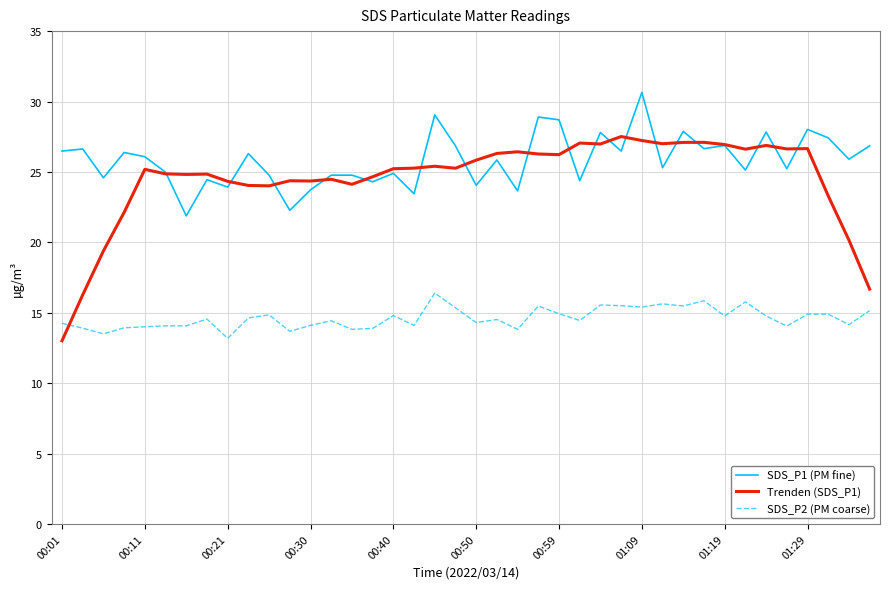

True or false: SDS_P1 (PM fine) and SDS_P2 (PM coarse) intersect in this chart.

False